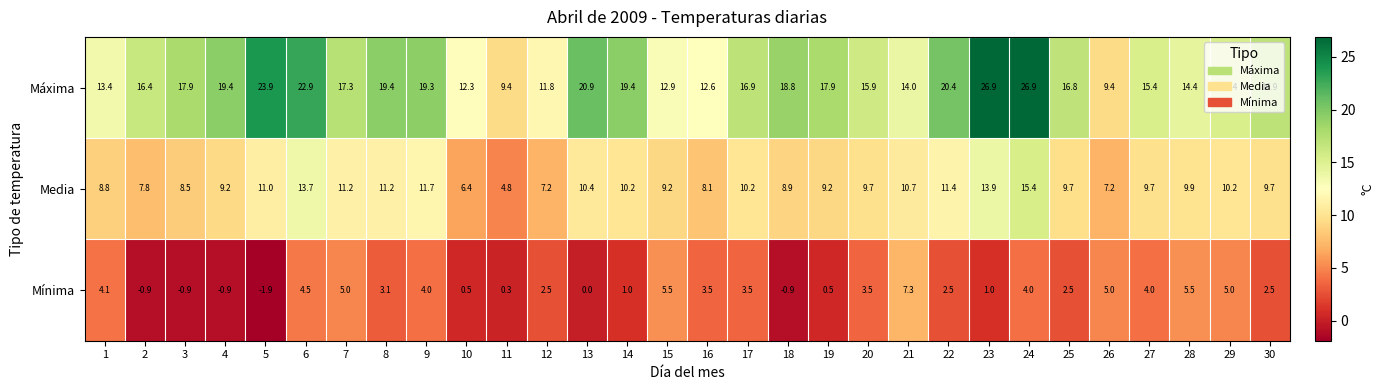

True or false: Mínima has a value of 4.0 at 24.

True